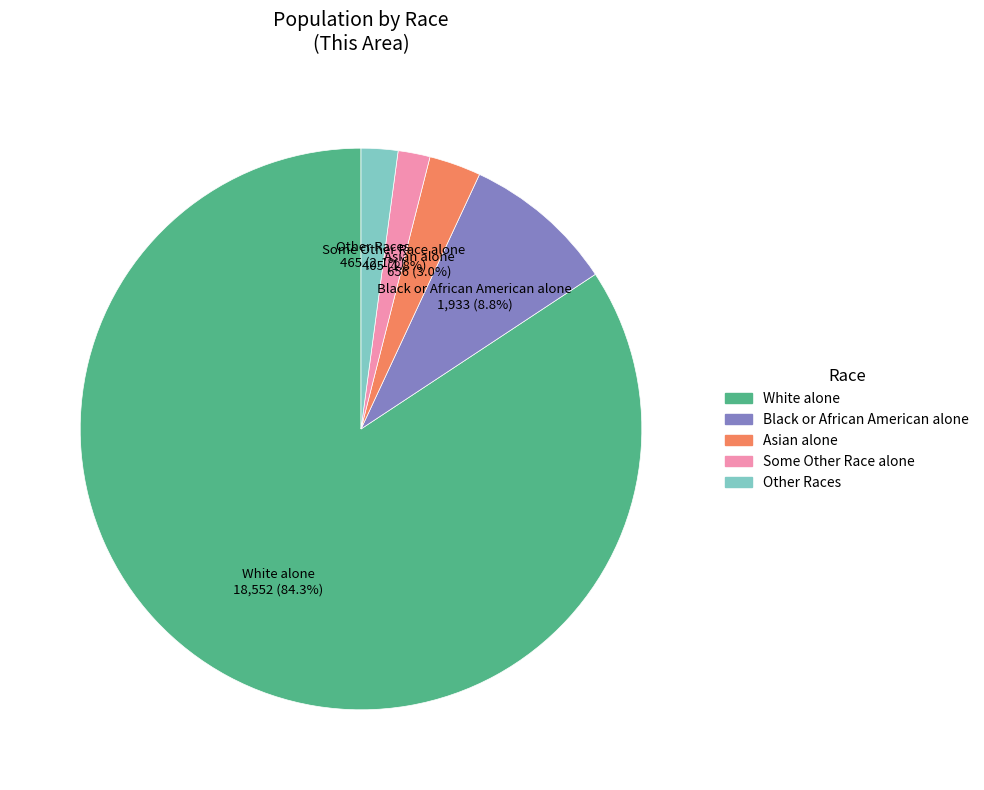

Count the number of slices in the pie.

5